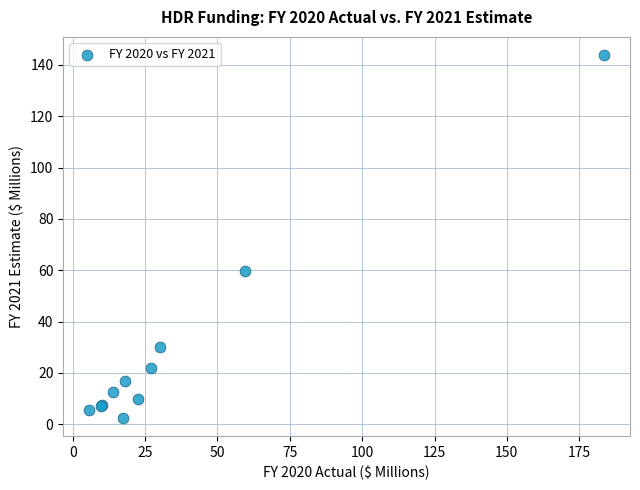

What Y value in the scatter plot is closest to 73?

59.6